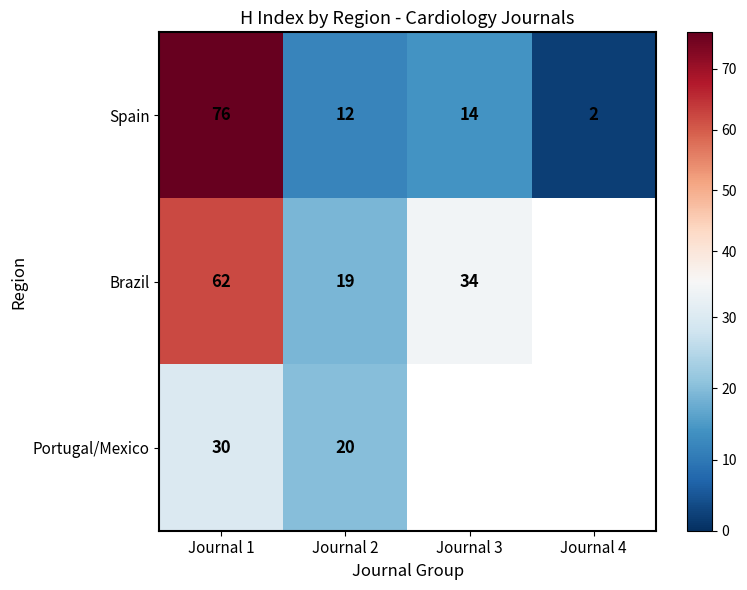

The value of Portugal/Mexico at Journal 1 is 44. True or false?

False